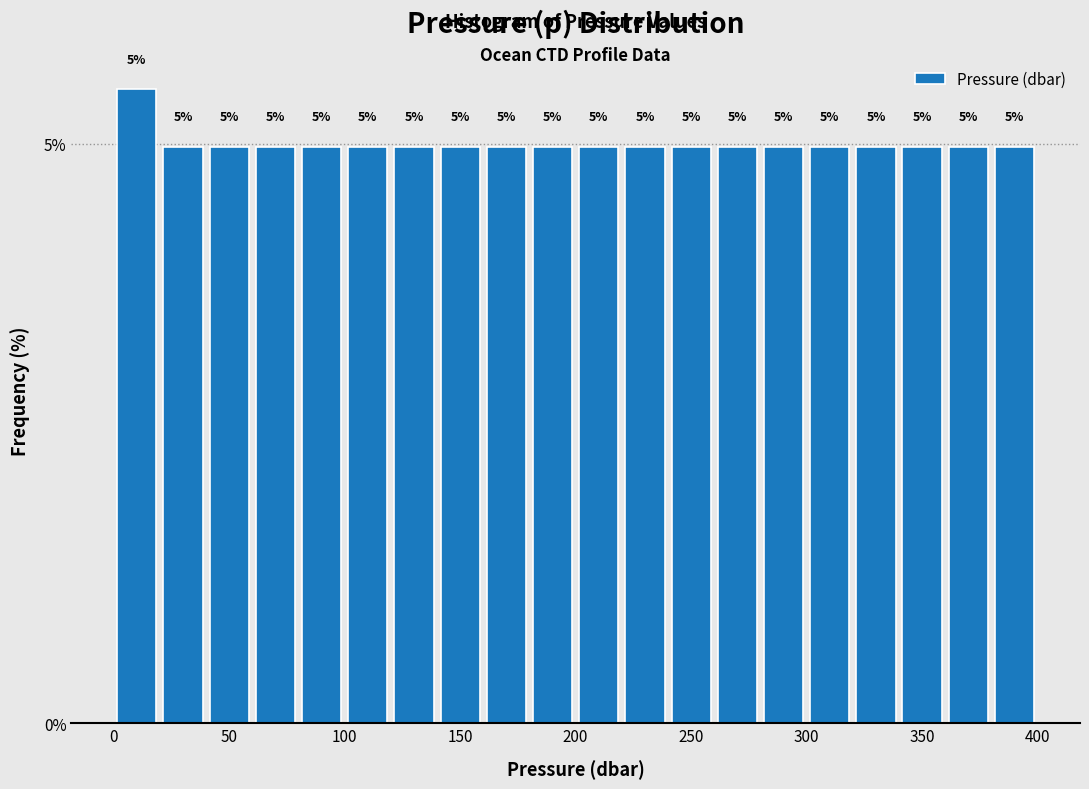

Read against the x-axis, roughly where is the centre of the tallest bar?

10